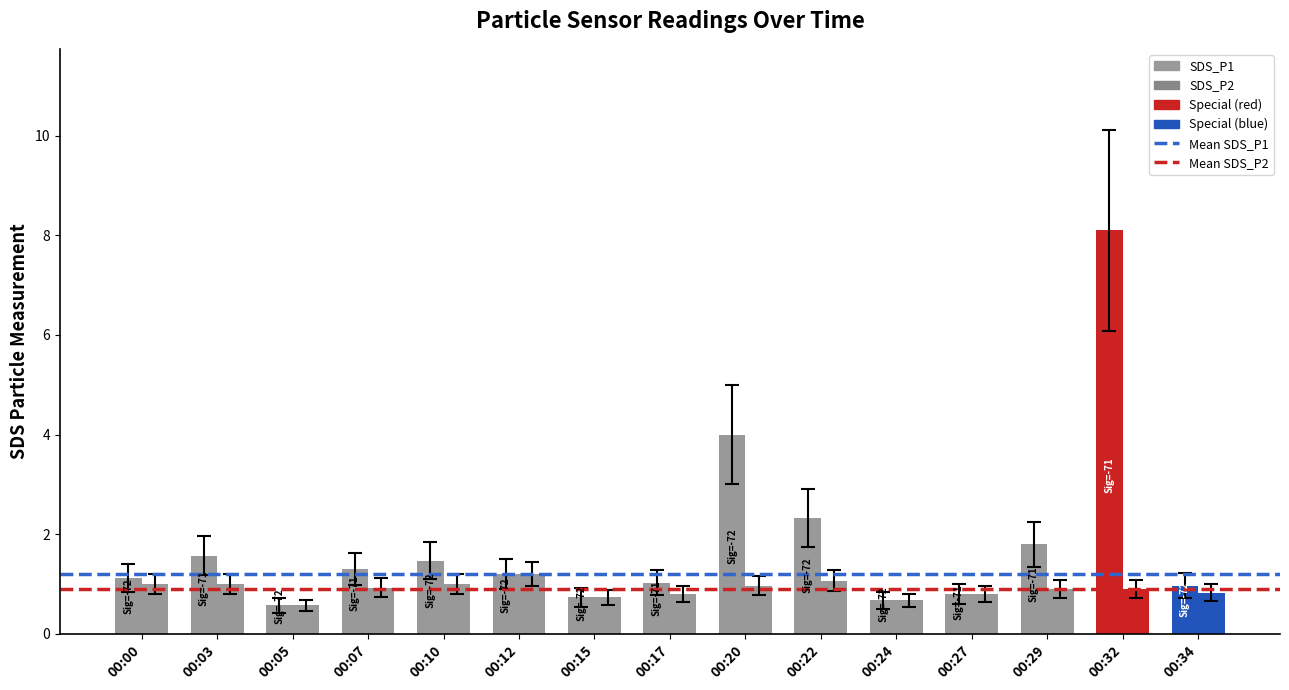

What is the value of the Mean SDS_P2 bar at the 2nd from the left?

0.9